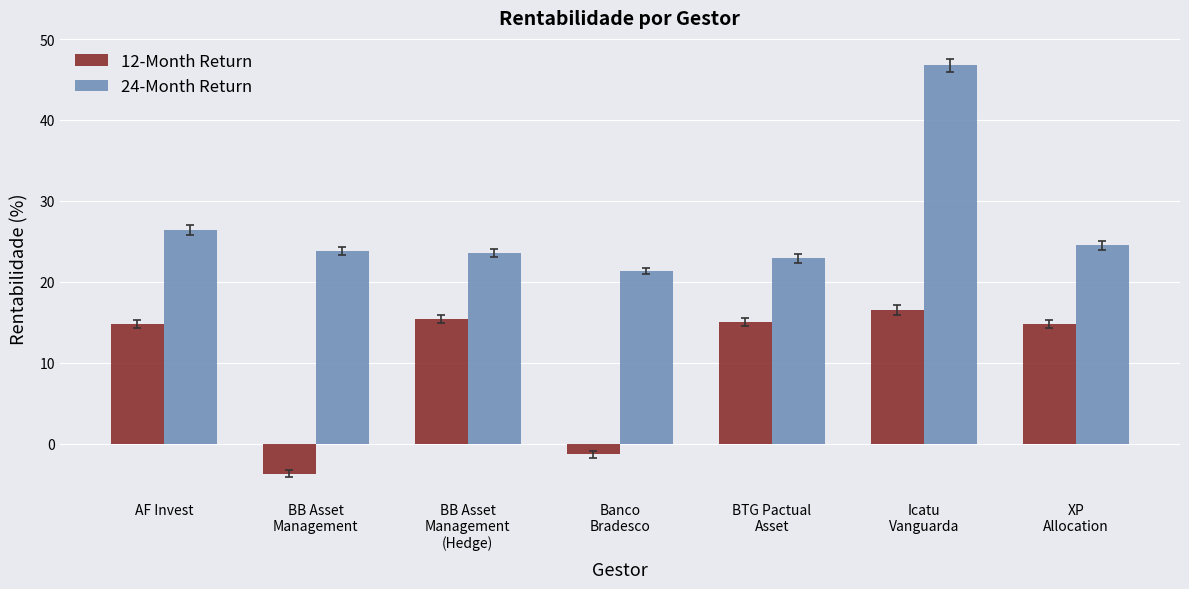

Reading right to left, transcribe all the data shown in this chart.

12-Month Return: XP
Allocation=14.8	Icatu
Vanguarda=16.5	BTG Pactual
Asset=15.0	Banco
Bradesco=-1.3	BB Asset
Management
(Hedge)=15.4	BB Asset
Management=-3.7	AF Invest=14.8
24-Month Return: XP
Allocation=24.5	Icatu
Vanguarda=46.8	BTG Pactual
Asset=22.9	Banco
Bradesco=21.3	BB Asset
Management
(Hedge)=23.5	BB Asset
Management=23.9	AF Invest=26.4